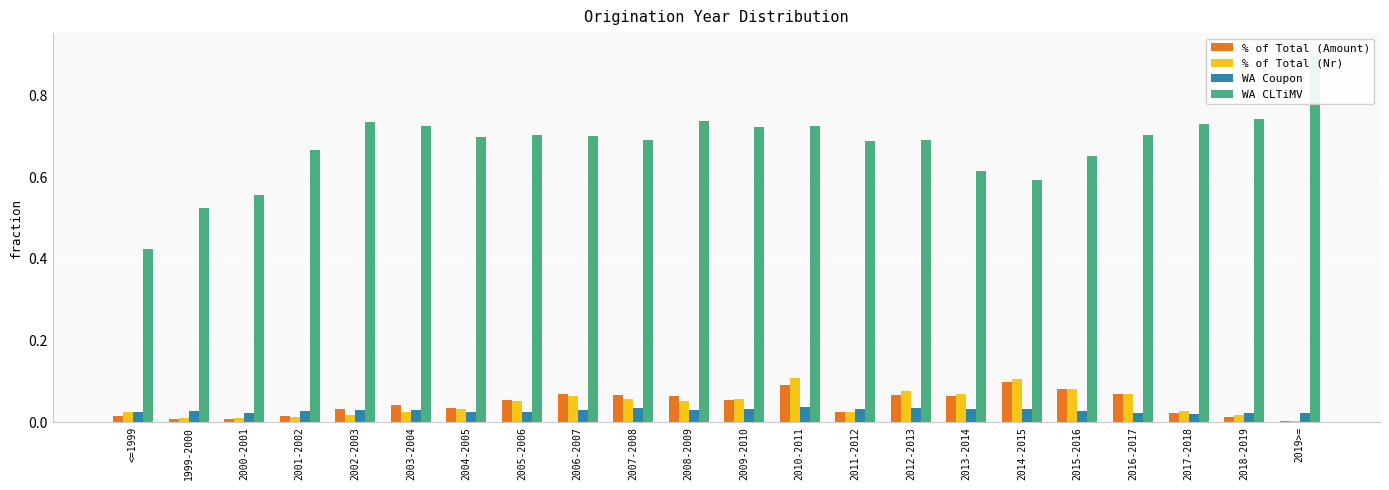

Which series has the widest spread of values?

WA CLTiMV